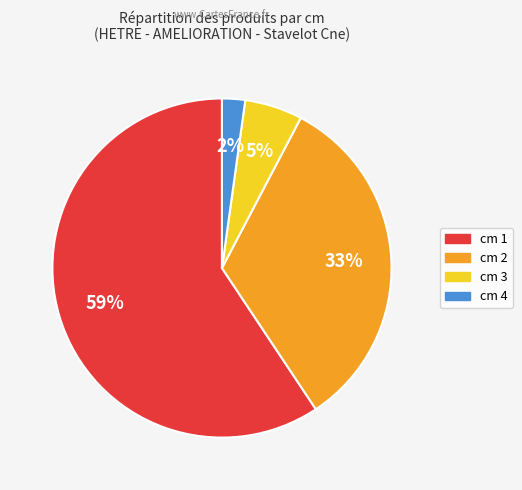

To the nearest percent, what is the average slice percentage?

25%